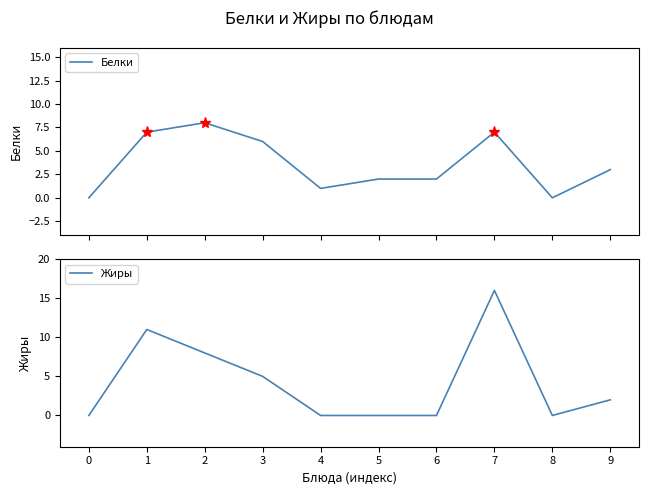

Which category has the highest value in the Белки series?

2